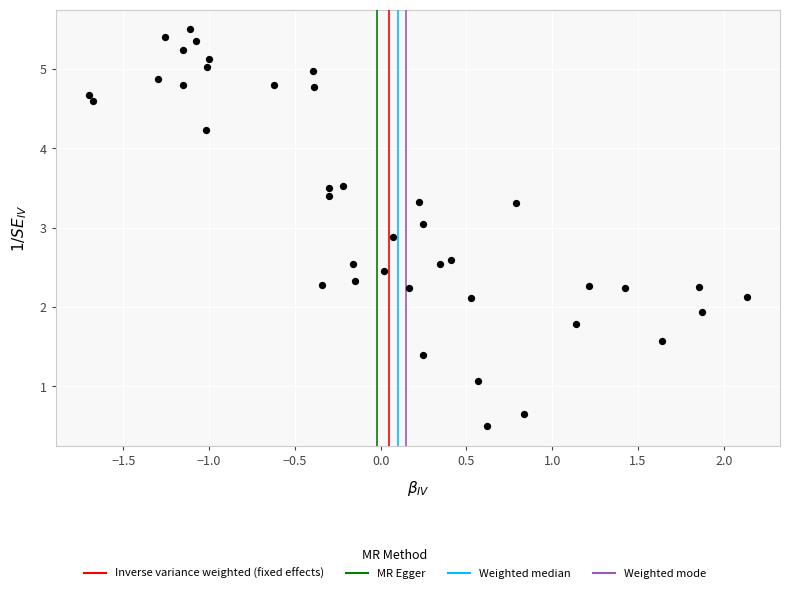

What is the range of Y values (max minus min)?

5.0